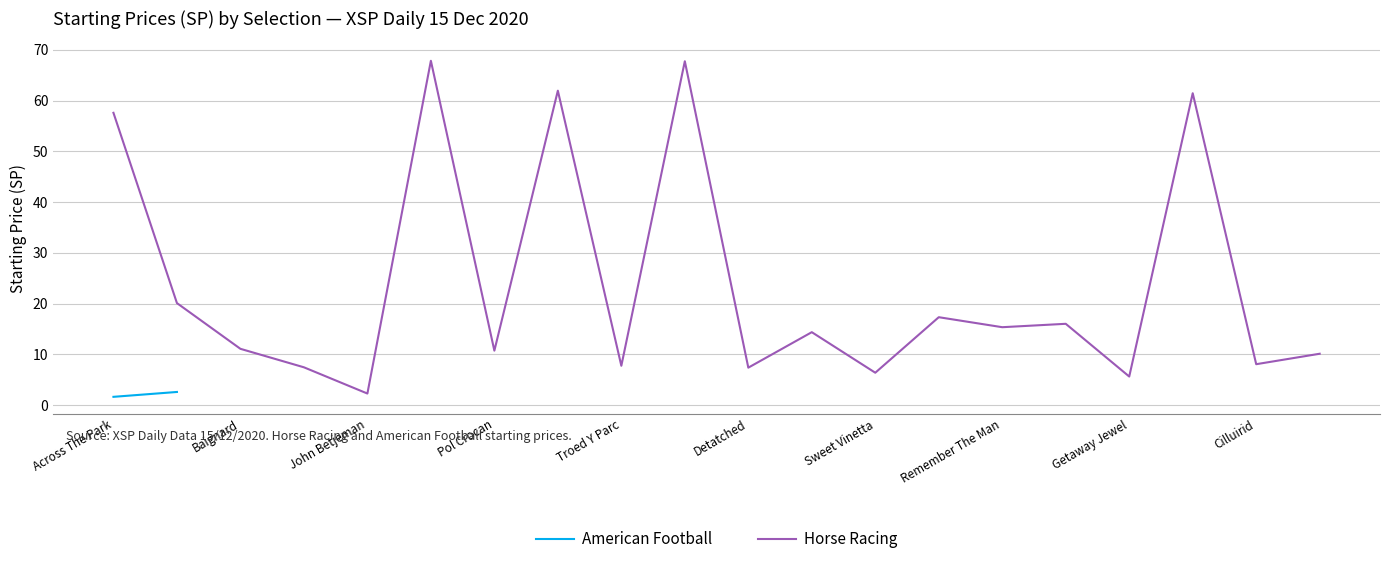

What is the highest value of the Horse Racing series?

67.8